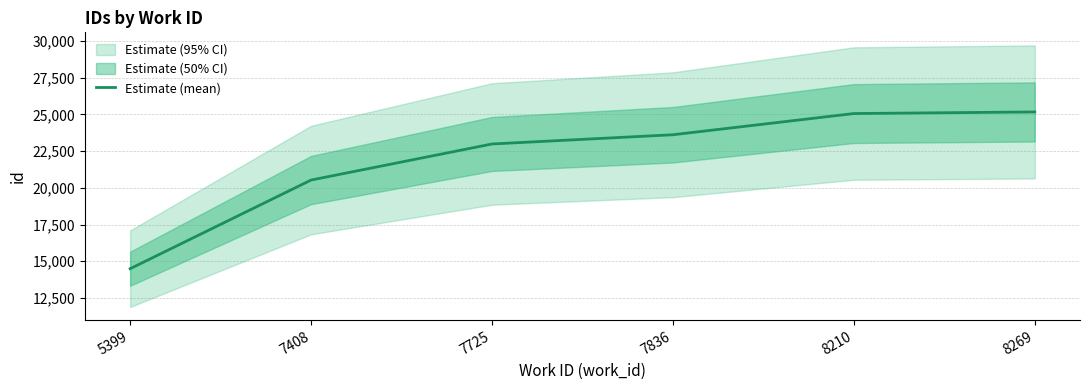

True or false: the data shows 14491.0 at 5399.

True